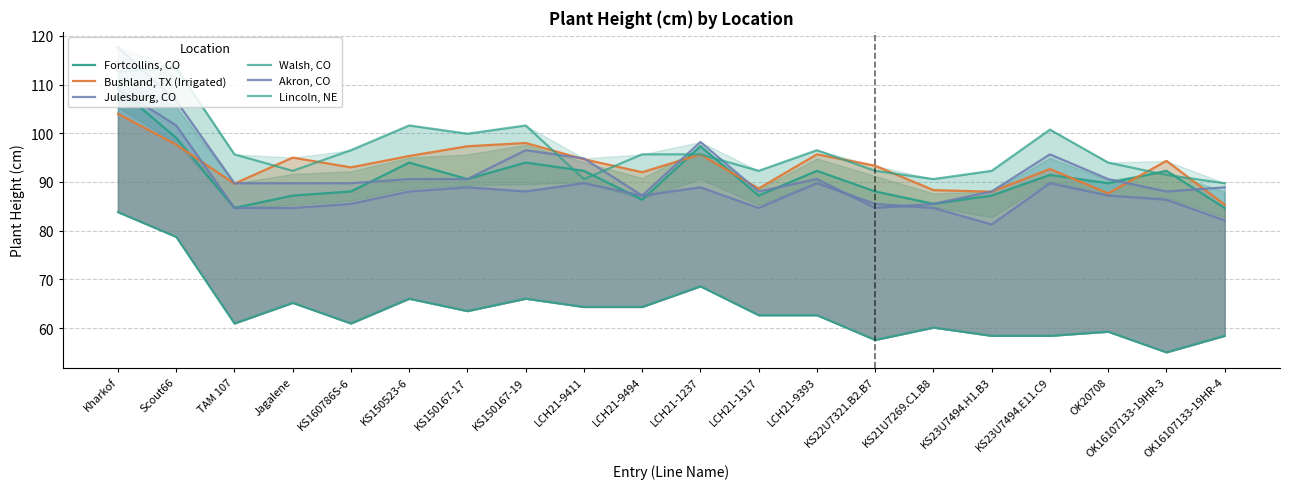

How many data points in Lincoln, NE are less than 95?

9